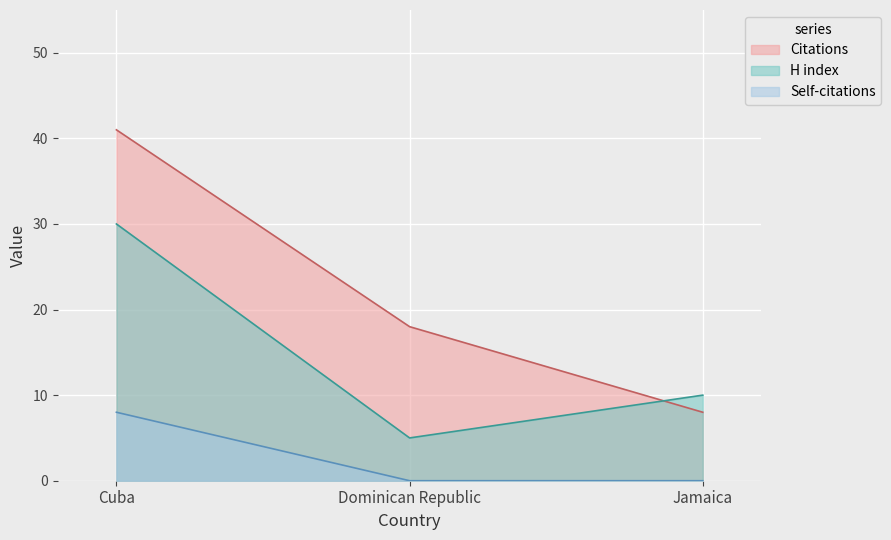

Between Cuba and Jamaica, which series saw the biggest shift?

Citations